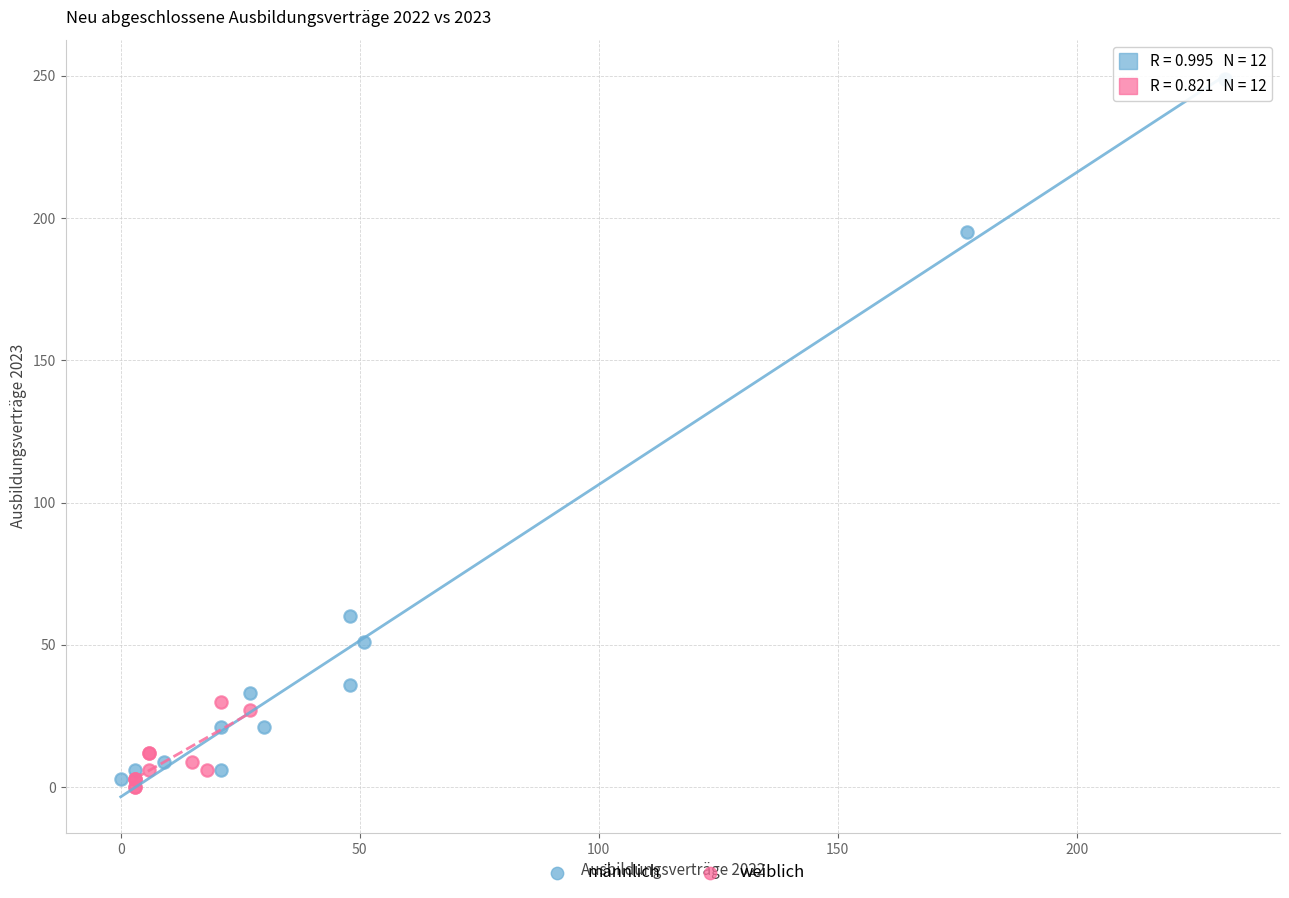

Which series contains the lowest Y value?

weiblich